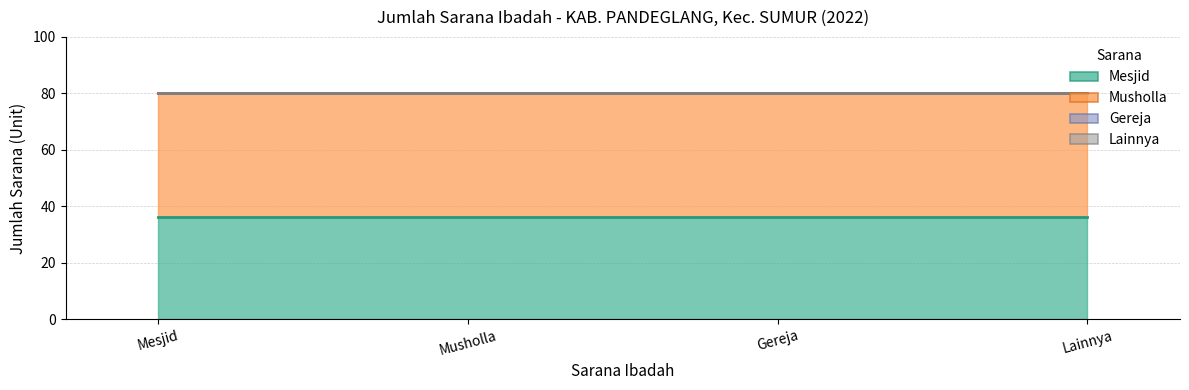

What is the value of the Musholla point at the 4th from the left?

44